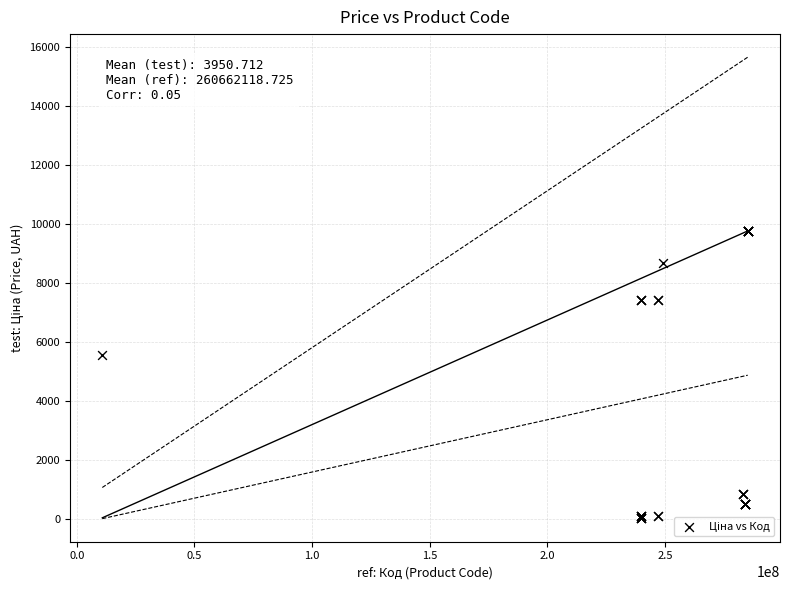

What Y value in the scatter plot is closest to 4915?

5560.3